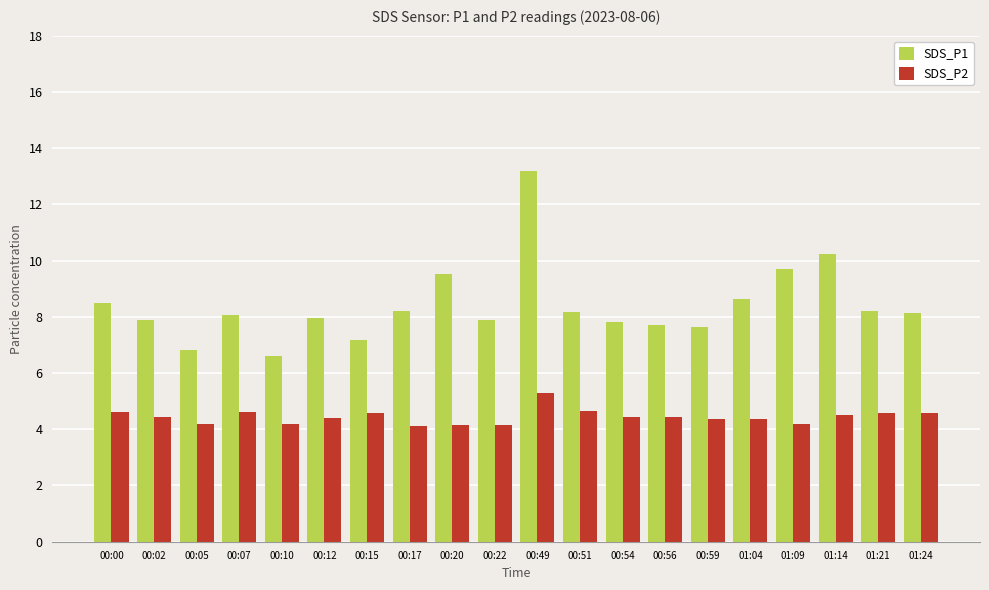

Rank the series at 01:24 from highest to lowest value.

SDS_P1, SDS_P2